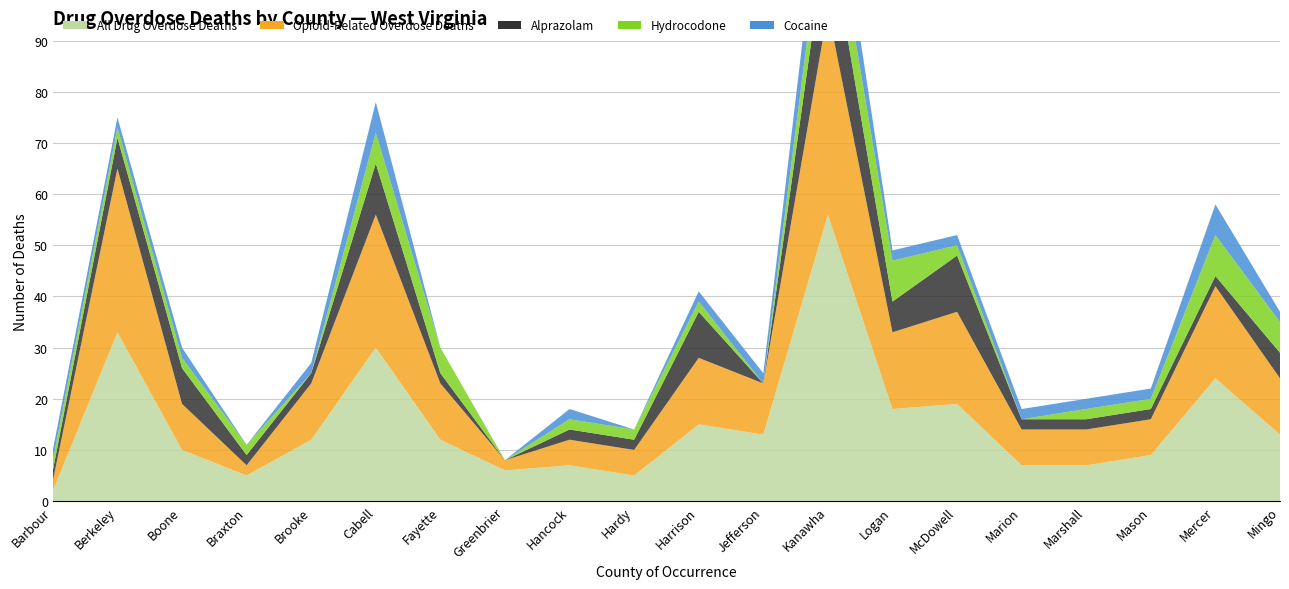

Reading left to right, what are all the values shown in this chart?

All Drug Overdose Deaths: Barbour=2	Berkeley=33	Boone=10	Braxton=5	Brooke=12	Cabell=30	Fayette=12	Greenbrier=6	Hancock=7	Hardy=5	Harrison=15	Jefferson=13	Kanawha=56	Logan=18	McDowell=19	Marion=7	Marshall=7	Mason=9	Mercer=24	Mingo=13
Opioid-Related Overdose Deaths: Barbour=2	Berkeley=32	Boone=9	Braxton=2	Brooke=11	Cabell=26	Fayette=11	Greenbrier=2	Hancock=5	Hardy=5	Harrison=13	Jefferson=10	Kanawha=40	Logan=15	McDowell=18	Marion=7	Marshall=7	Mason=7	Mercer=18	Mingo=11
Cocaine: Barbour=2	Berkeley=2	Boone=2	Braxton=0	Brooke=2	Cabell=6	Fayette=0	Greenbrier=0	Hancock=2	Hardy=0	Harrison=2	Jefferson=2	Kanawha=10	Logan=2	McDowell=2	Marion=2	Marshall=2	Mason=2	Mercer=6	Mingo=2
Alprazolam: Barbour=2	Berkeley=6	Boone=7	Braxton=2	Brooke=2	Cabell=10	Fayette=2	Greenbrier=0	Hancock=2	Hardy=2	Harrison=9	Jefferson=0	Kanawha=17	Logan=6	McDowell=11	Marion=2	Marshall=2	Mason=2	Mercer=2	Mingo=5
Hydrocodone: Barbour=2	Berkeley=2	Boone=2	Braxton=2	Brooke=0	Cabell=6	Fayette=5	Greenbrier=0	Hancock=2	Hardy=2	Harrison=2	Jefferson=0	Kanawha=9	Logan=8	McDowell=2	Marion=0	Marshall=2	Mason=2	Mercer=8	Mingo=6